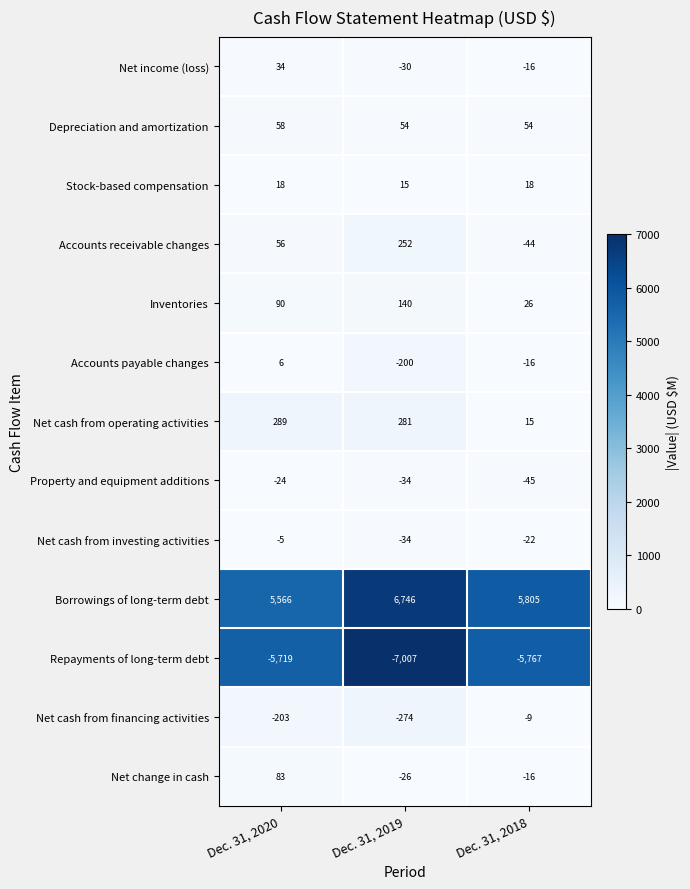

How many Borrowings of long-term debt values are between 5566 and 6746?

3